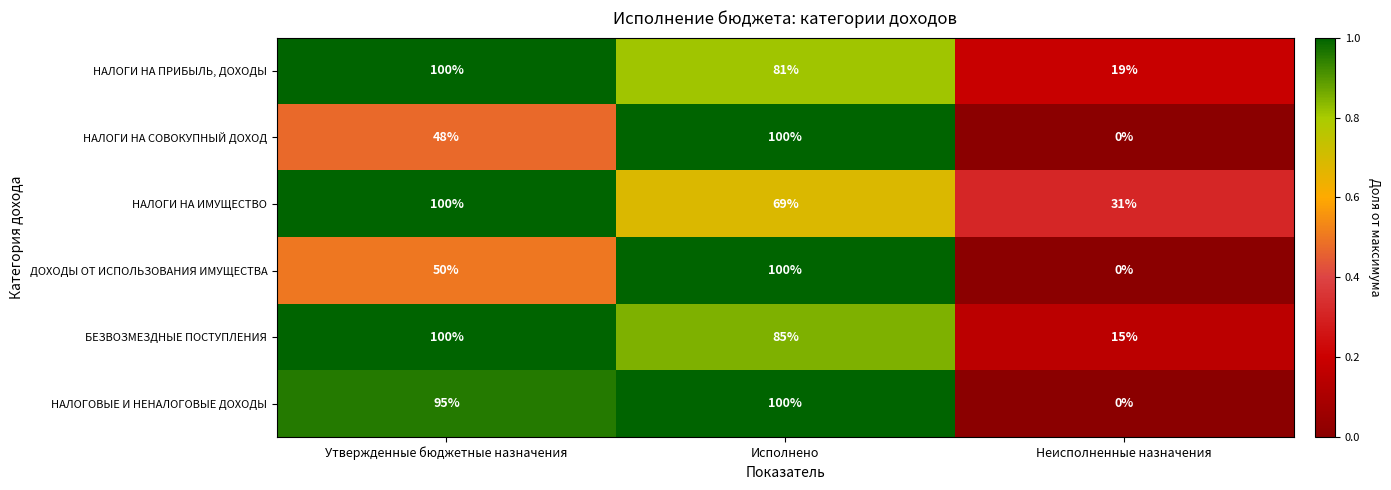

Is it true that БЕЗВОЗМЕЗДНЫЕ ПОСТУПЛЕНИЯ equals 85 at Исполнено?

True